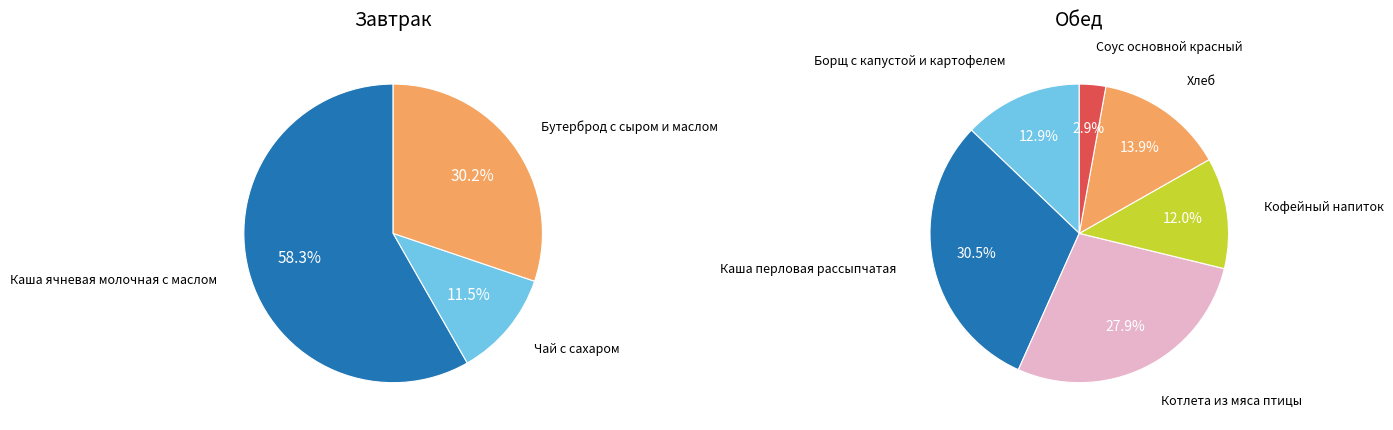

How many slices are in this pie chart?

9